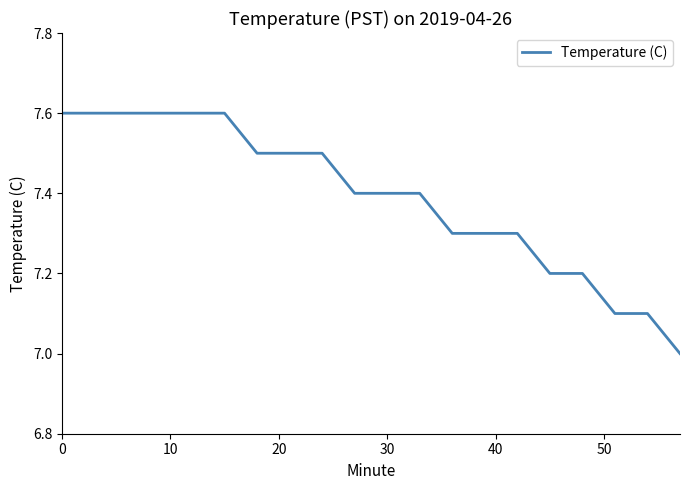

What is the minimum value shown in the chart?

7.0